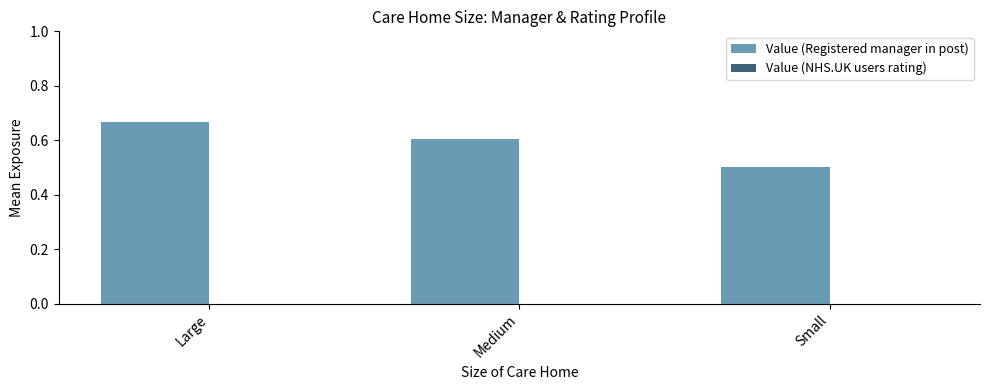

What position from the right is Large?

3